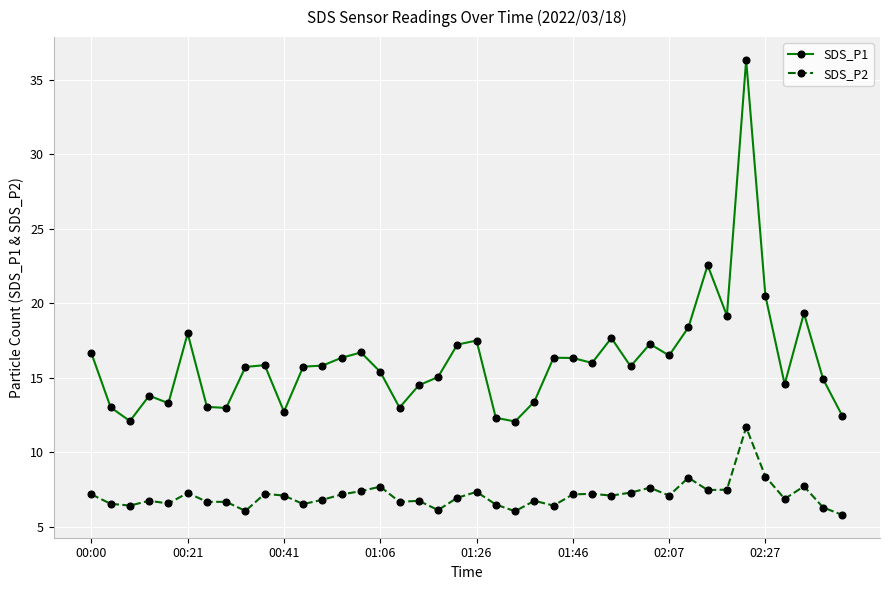

Count the number of categories in the chart.

40